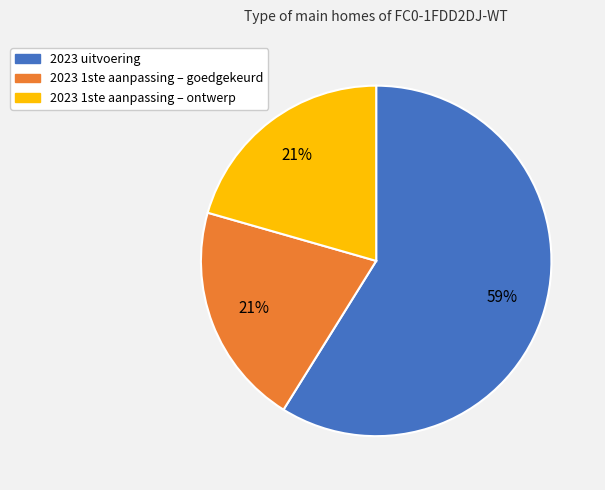

Which slice represents more than half of the pie?

2023 uitvoering